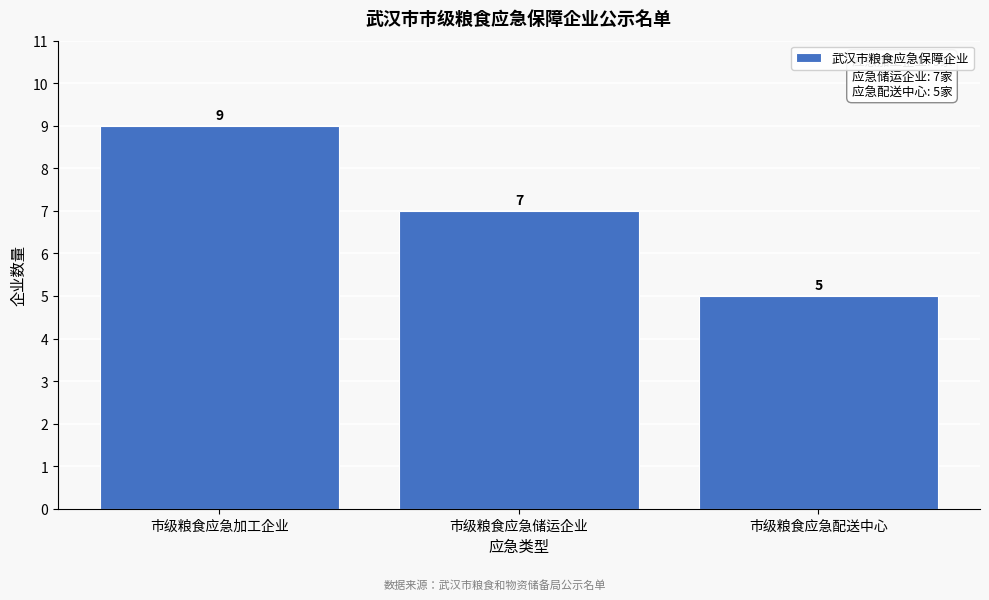

Reading left to right, extract all data points from this chart.

9	7	5